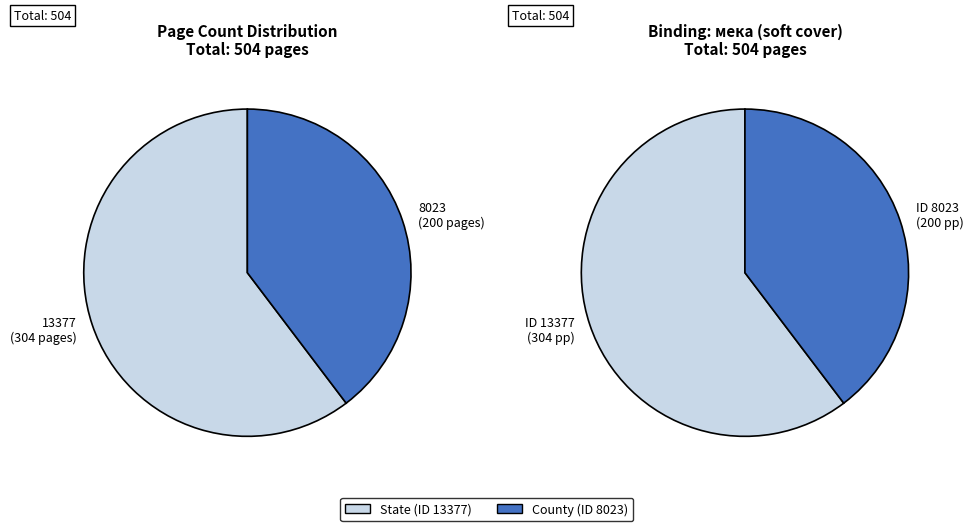

Which category has the smallest portion of the pie?

8023